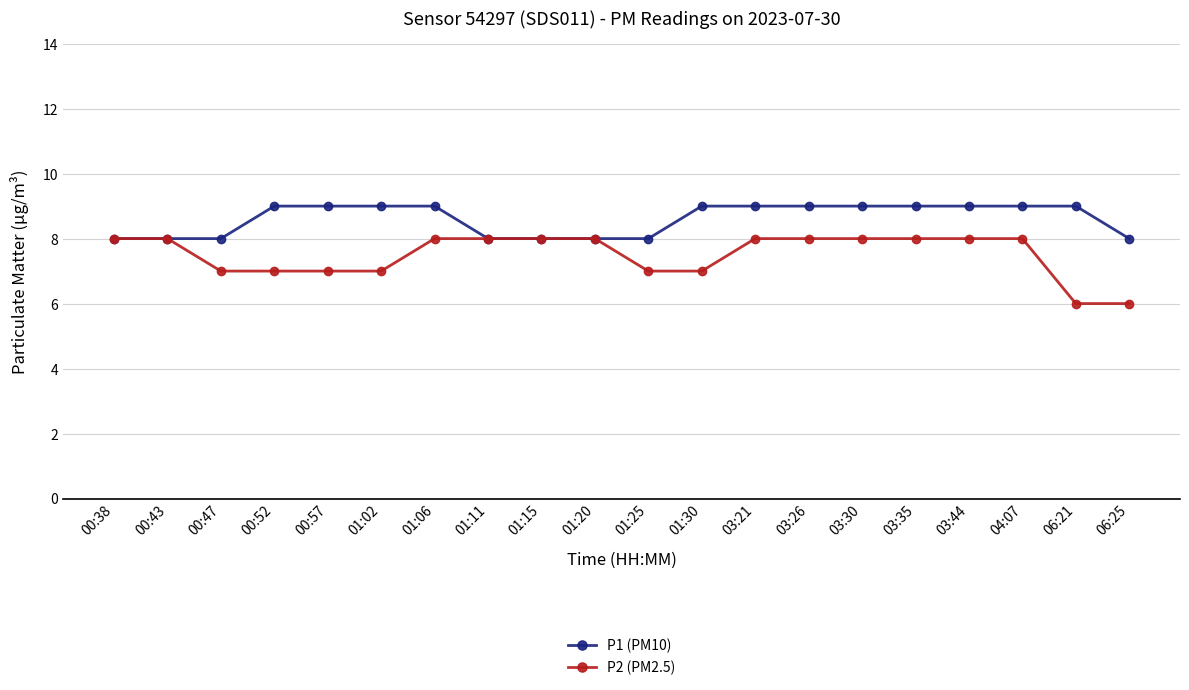

Is the value of P1 (PM10) at 01:20 greater than the value of P2 (PM2.5) at 00:52?

Yes